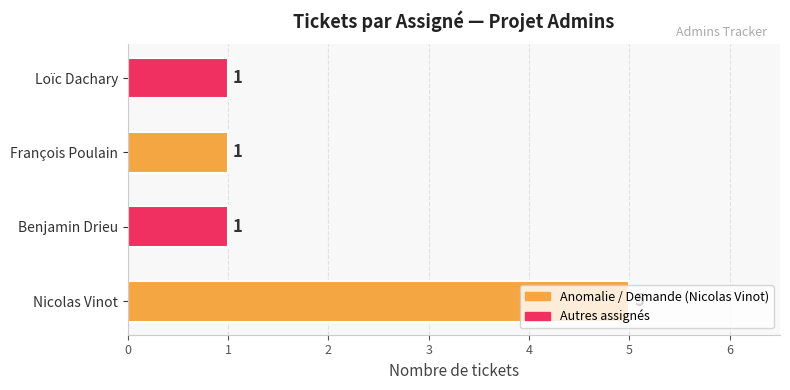

What is the approximate value at Nicolas Vinot?

5